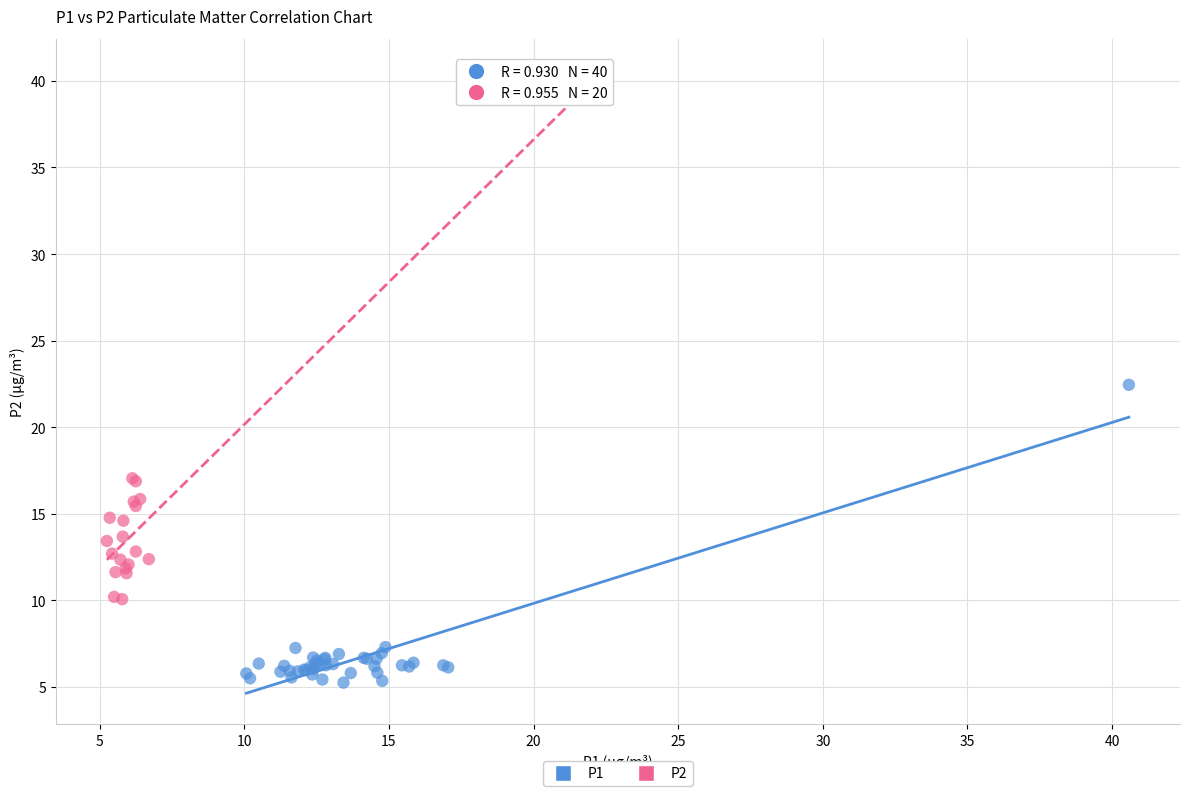

Which series has the widest spread of Y values?

P2